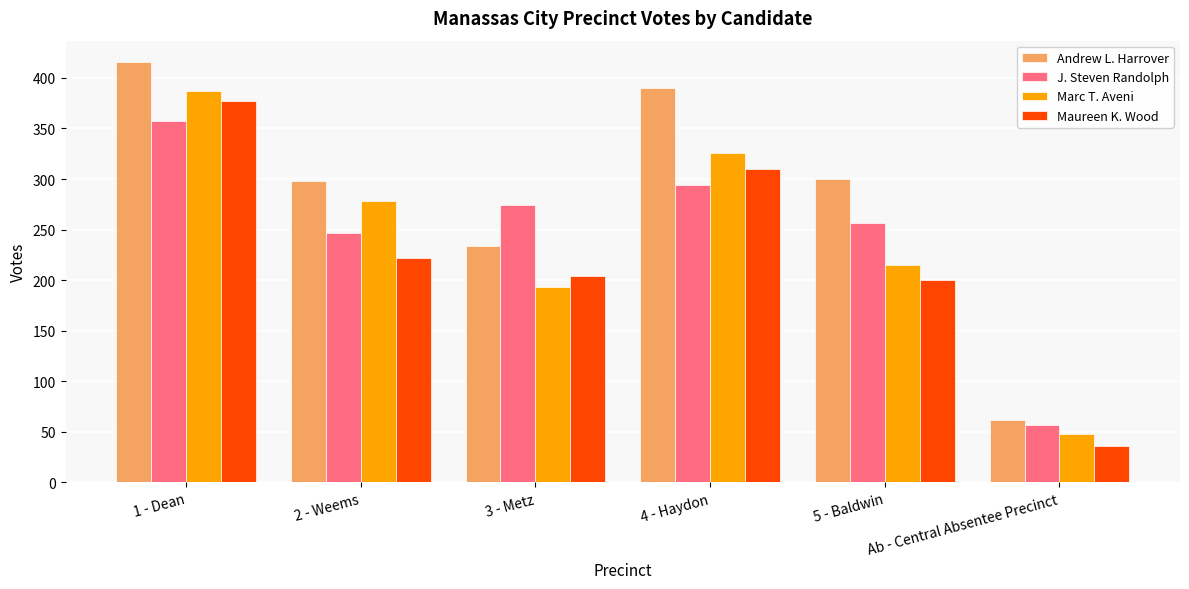

What is the sum of the Andrew L. Harrover values at Ab - Central Absentee Precinct and 1 - Dean?

478